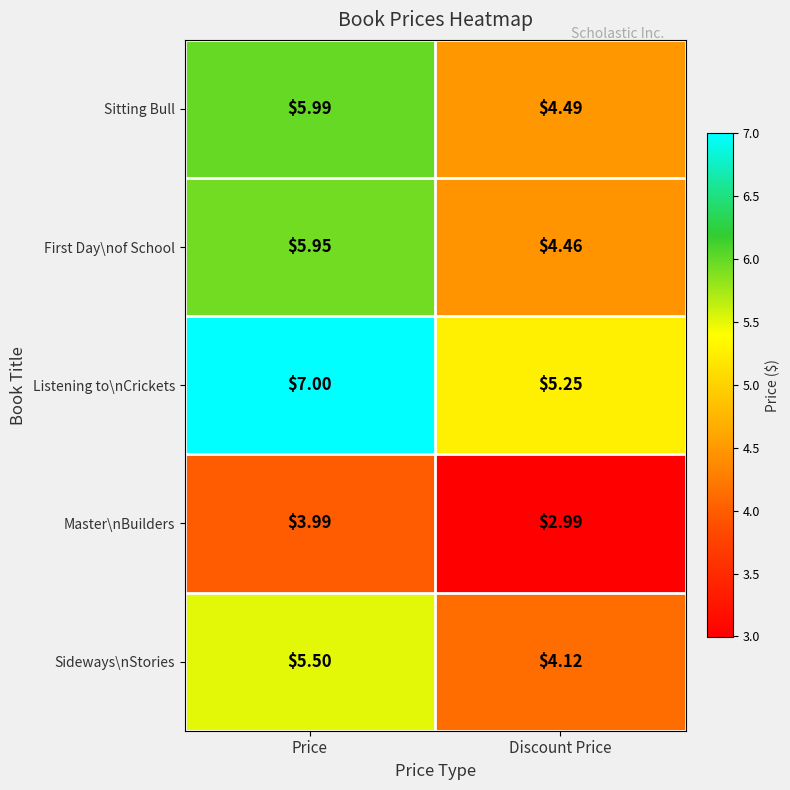

What is the greatest value displayed?

7.0